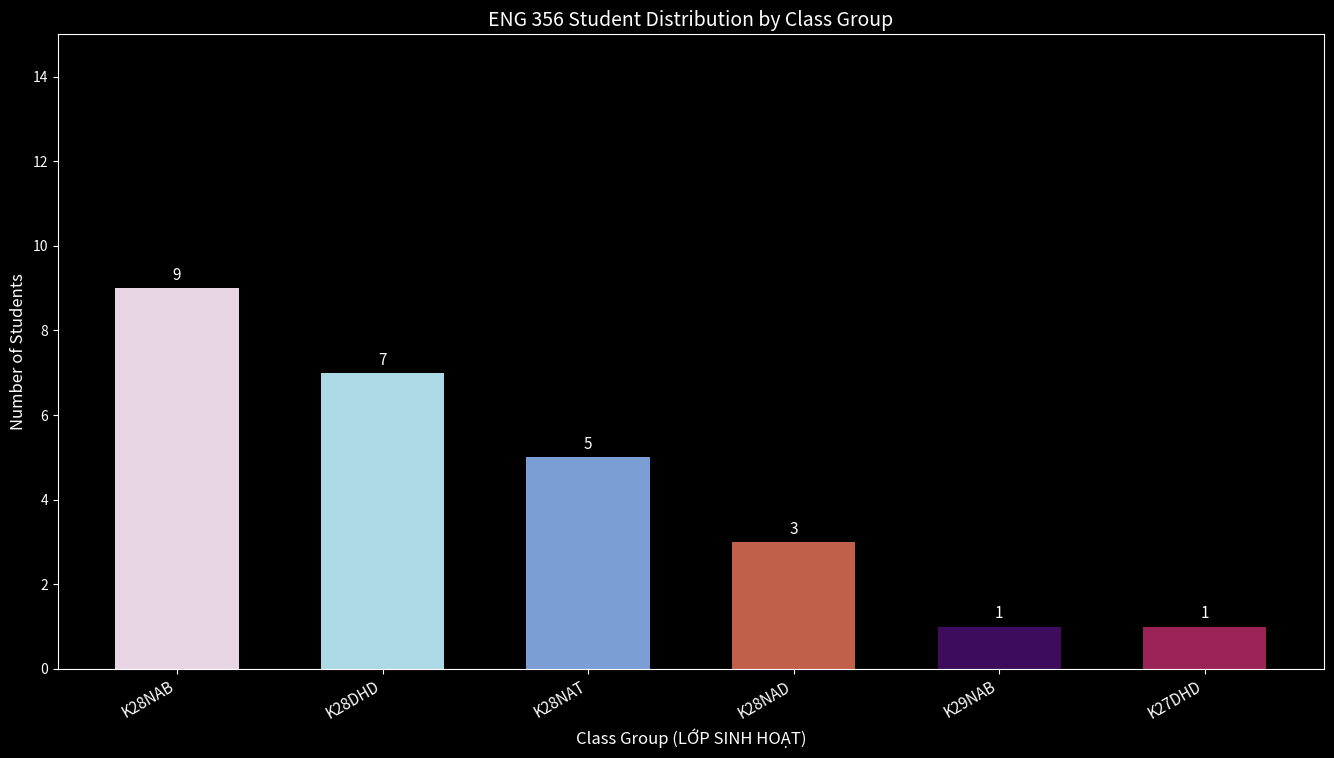

Reading left to right, list all the values displayed in this chart.

9	7	5	3	1	1